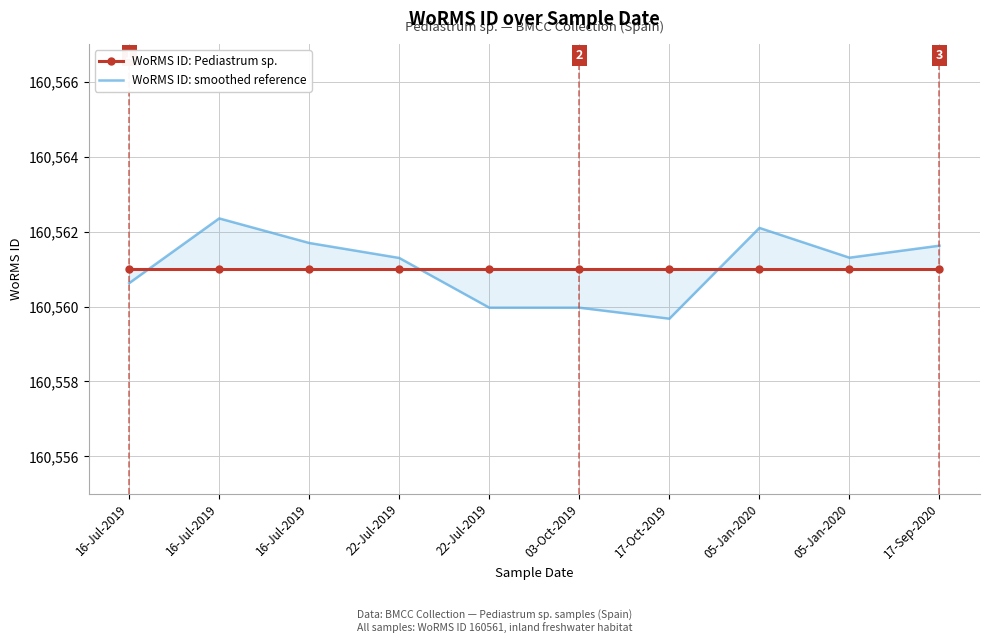

Which category has the lowest value across all series?

17-Oct-2019